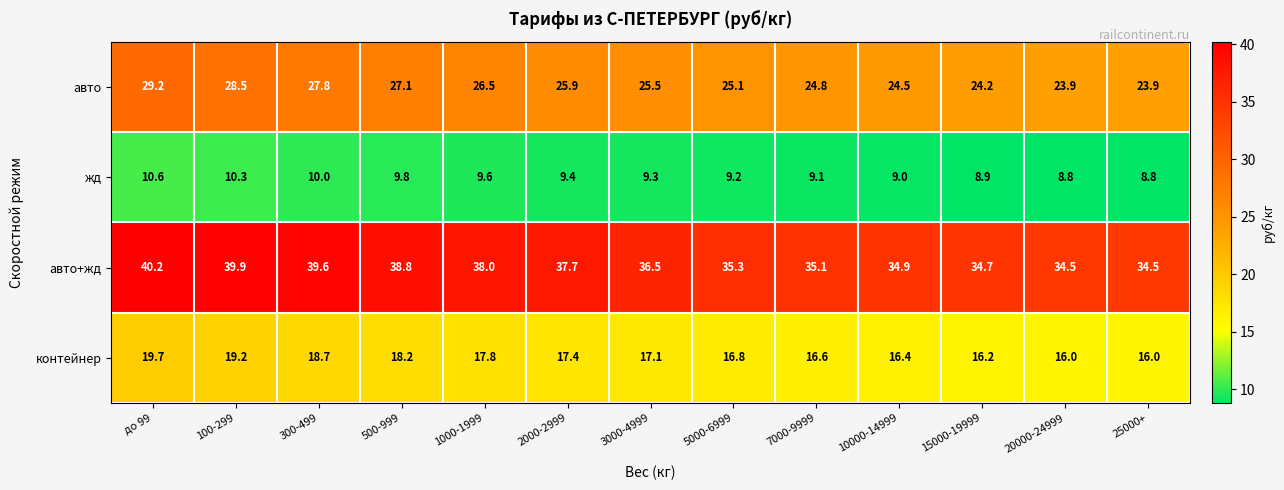

What is the sum of the жд values at 15000-19999 and 7000-9999?

18.0